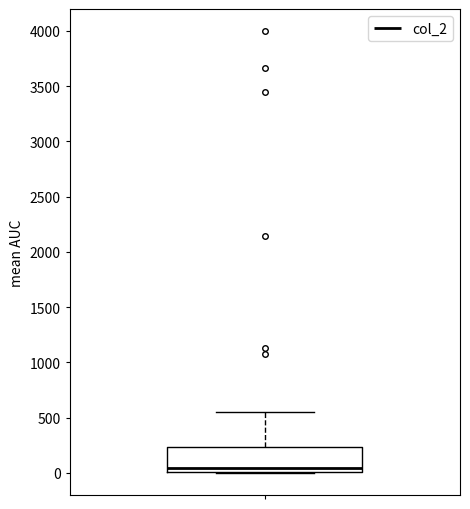

Transcribe this box plot: give where the median line is, the range the box spans, and where the two whiskers end, as read against the y-axis. The values are not printed on the chart, so give them approximately, as read against the axis.

median 50, box 0 to 250, whiskers 0 to 550